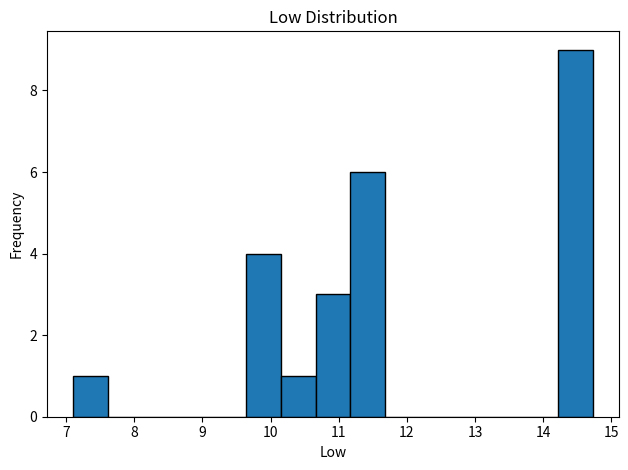

Reading left to right, list every bar in this chart as the range it spans on the x-axis followed by its height. Neither the bar edges nor the heights are printed on the chart, so give them approximately, as read against the axes.

7.1 to 7.6: 1
7.6 to 8.1: 0
8.1 to 8.6: 0
8.6 to 9.1: 0
9.1 to 9.6: 0
9.6 to 10.2: 4
10.2 to 10.7: 1
10.7 to 11.2: 3
11.2 to 11.7: 6
11.7 to 12.2: 0
12.2 to 12.7: 0
12.7 to 13.2: 0
13.2 to 13.7: 0
13.7 to 14.2: 0
14.2 to 14.7: 9